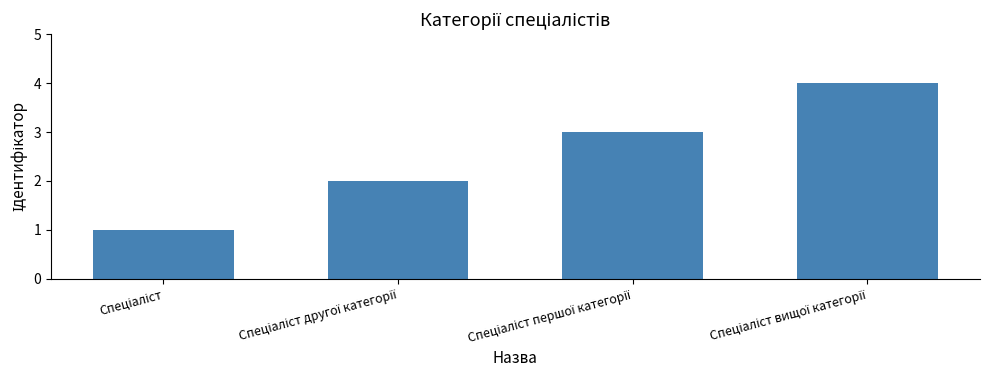

Are the bars grouped side by side (vs. stacked)?

No